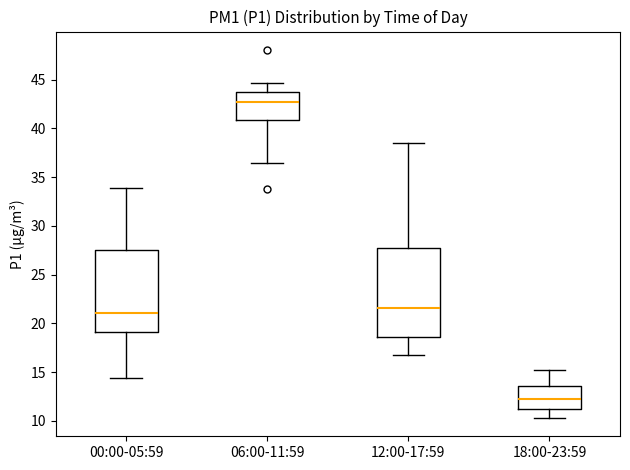

Which box's median line is the highest?

06:00-11:59